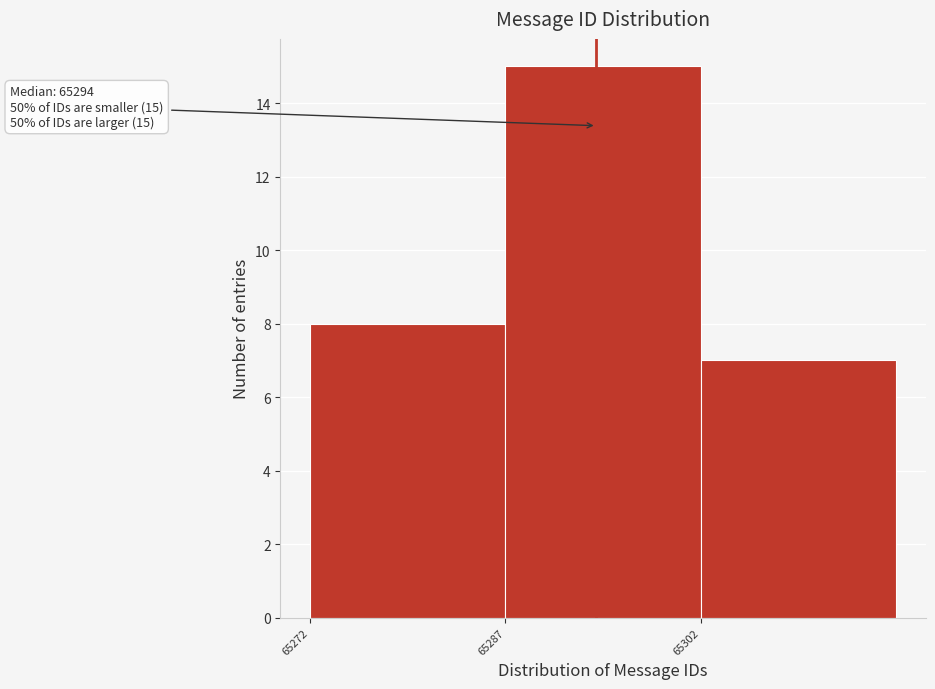

Reading left to right, list all the values displayed in this chart.

65272=8	65287=15	65302=7